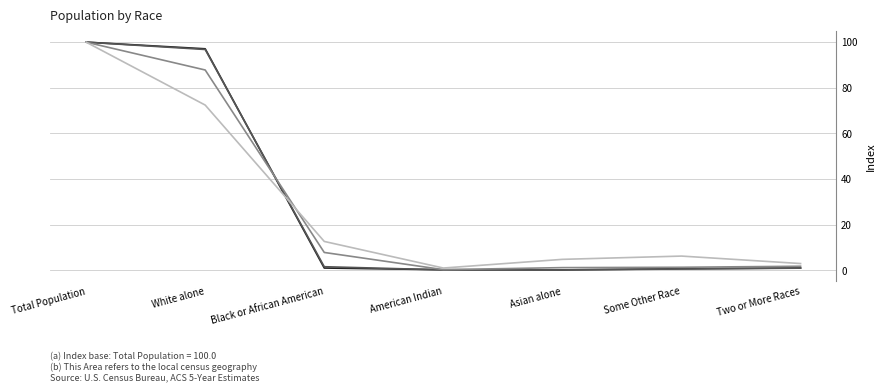

What is the maximum value shown in the chart?

100.0